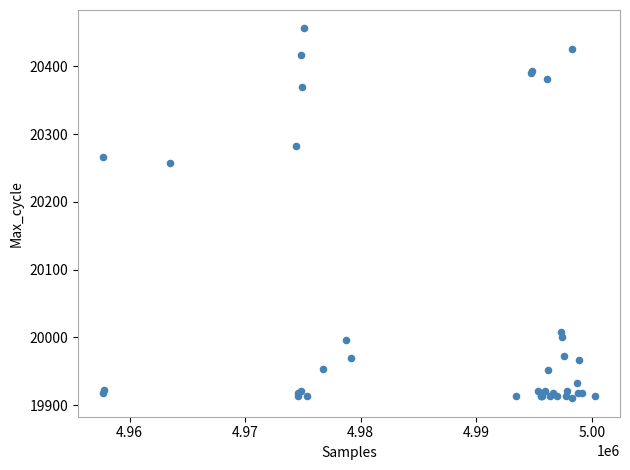

What Y value in the scatter plot is closest to 20183?

20258